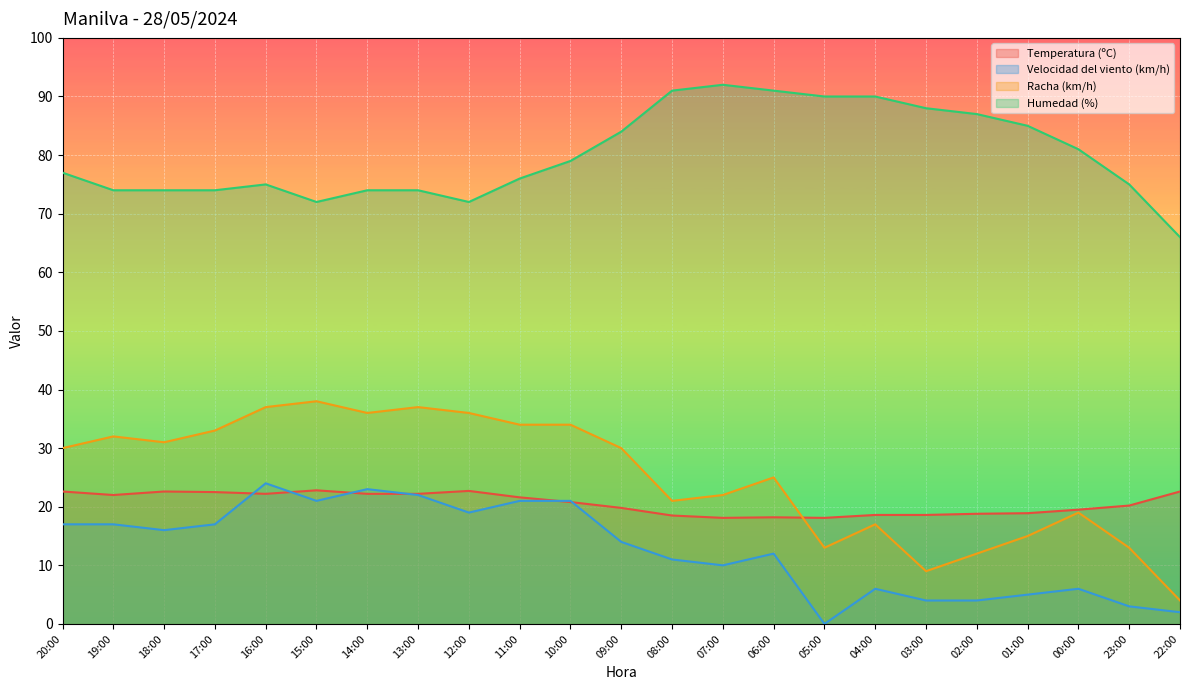

How many interior local peaks does the Velocidad del viento (km/h) series have?

5